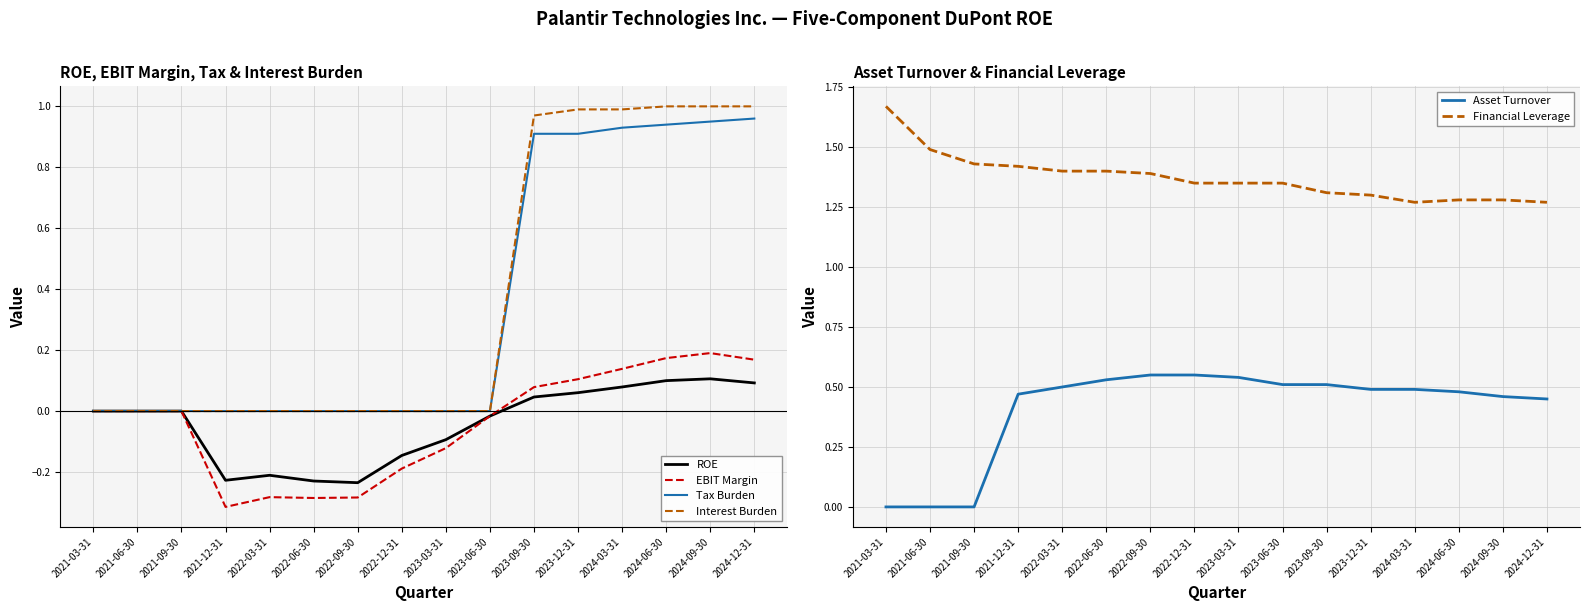

Where is the first local minimum for ROE?

2021-12-31